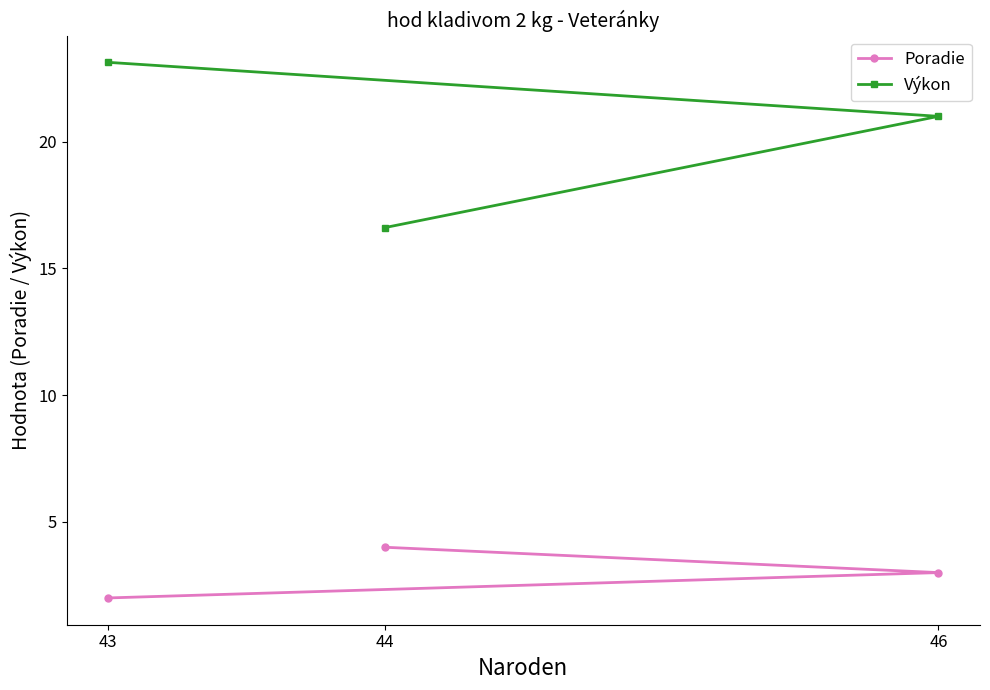

Is it true that Poradie equals 4.0 at 44?

True